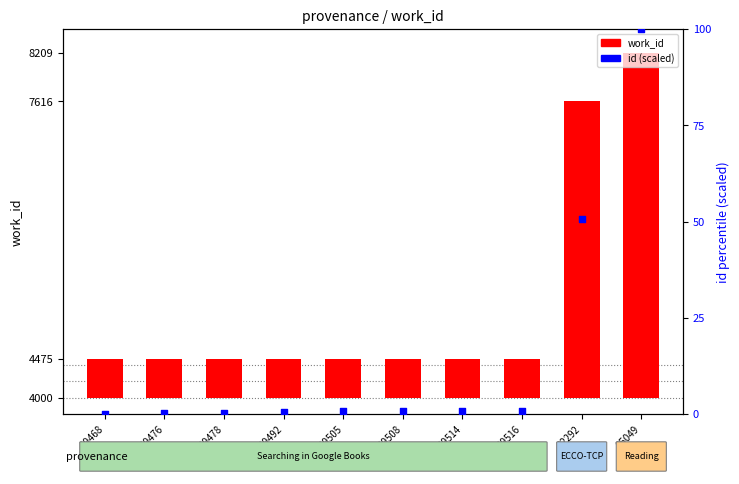

What are all the series names shown in the legend?

work_id, id (scaled)